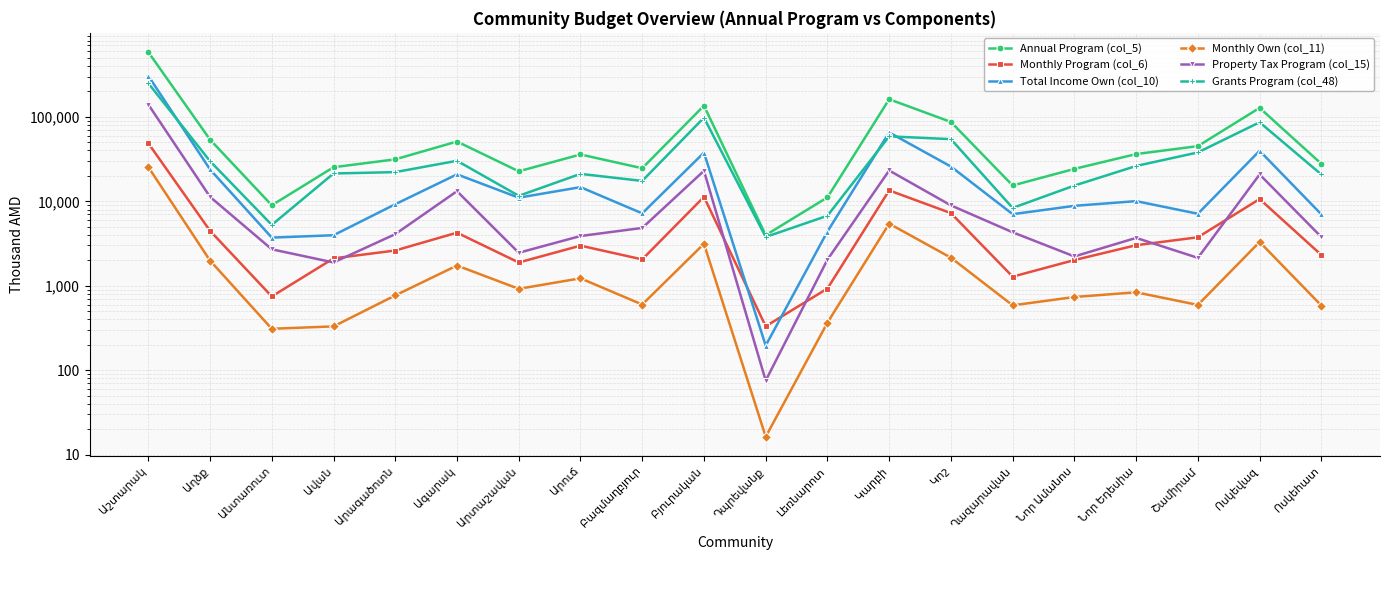

True or false: Property Tax Program (col_15) and Monthly Own (col_11) cross at least once.

False